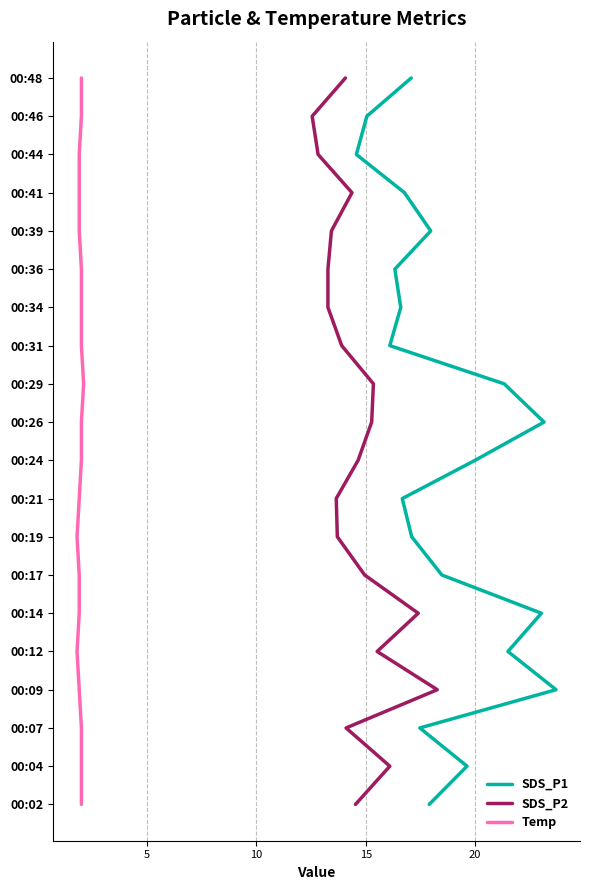

How many categories are shown in the chart?

20